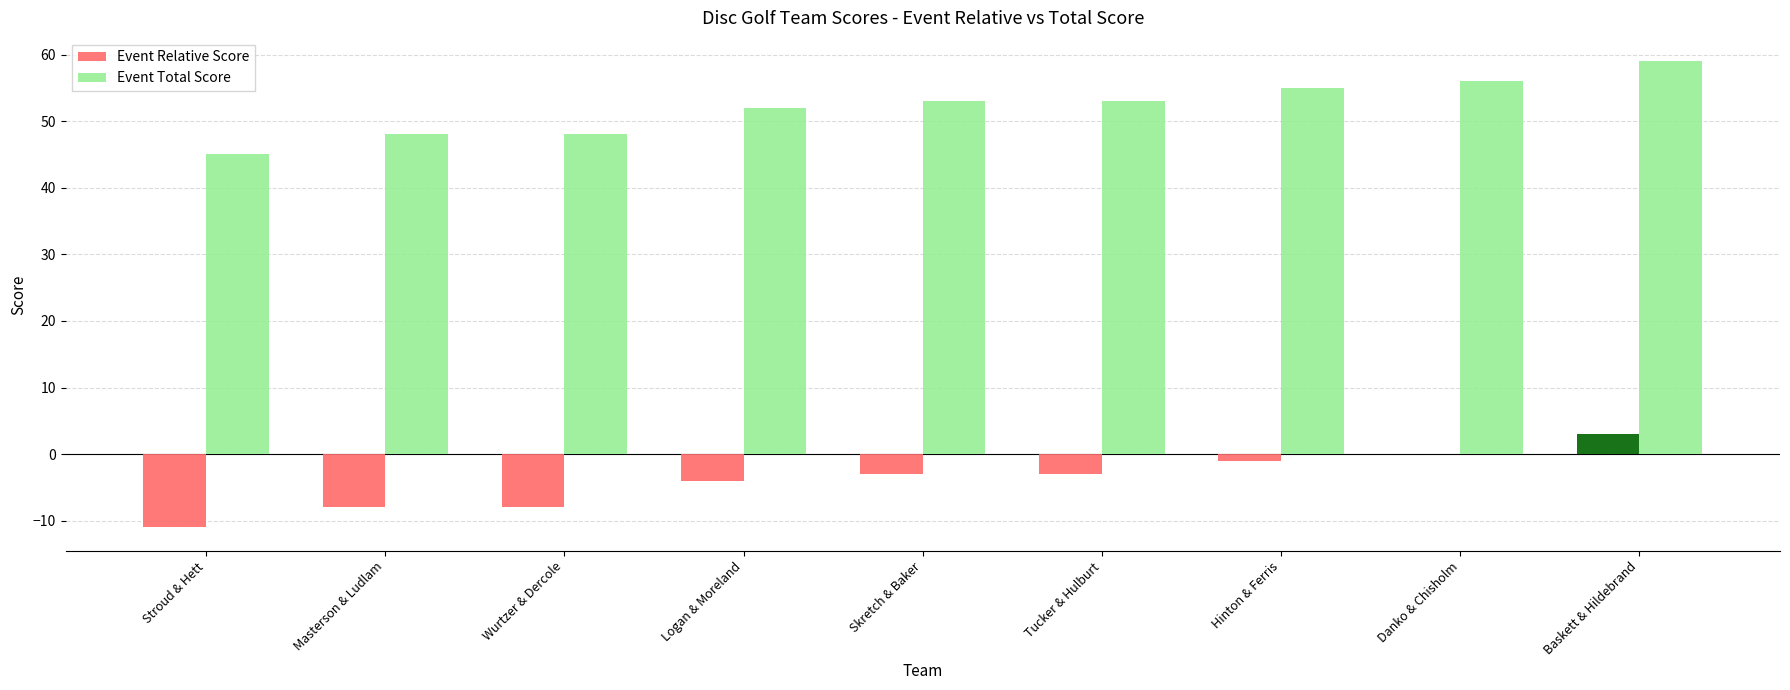

What is the sum of all Event Relative Score values?

-35